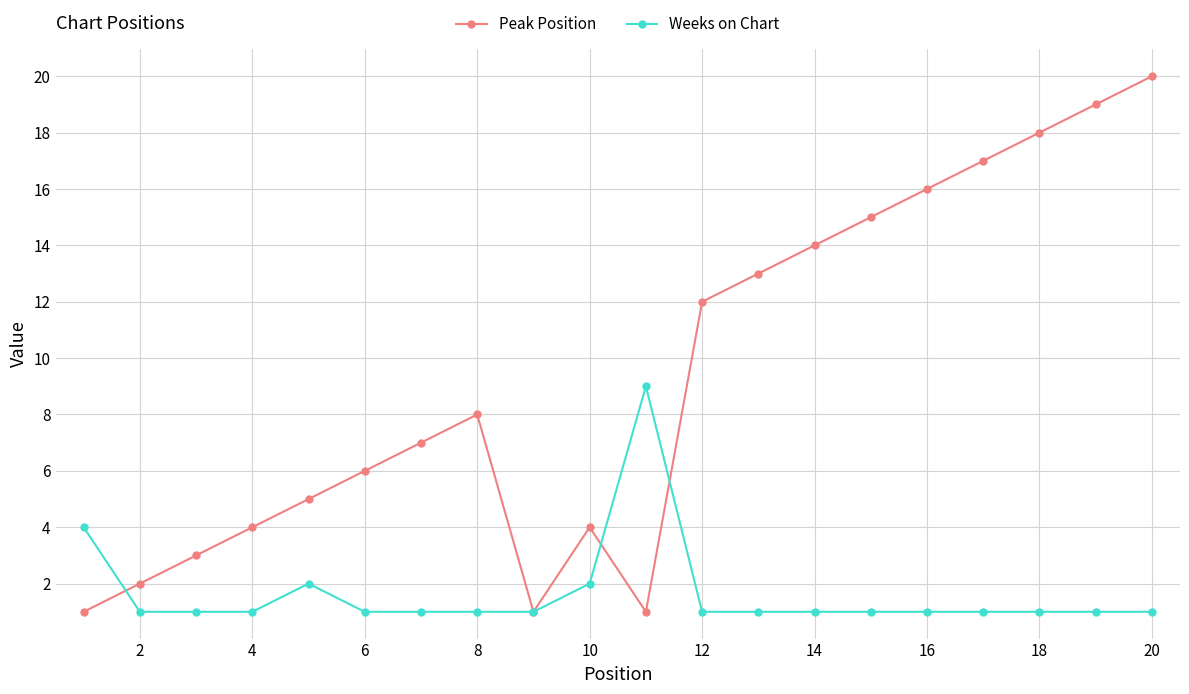

How many lines are shown in the chart?

2